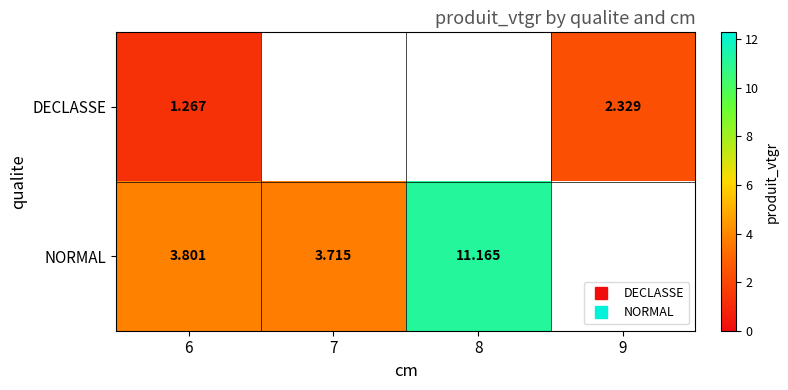

What is the difference between the maximum and minimum values in the DECLASSE series?

1.1